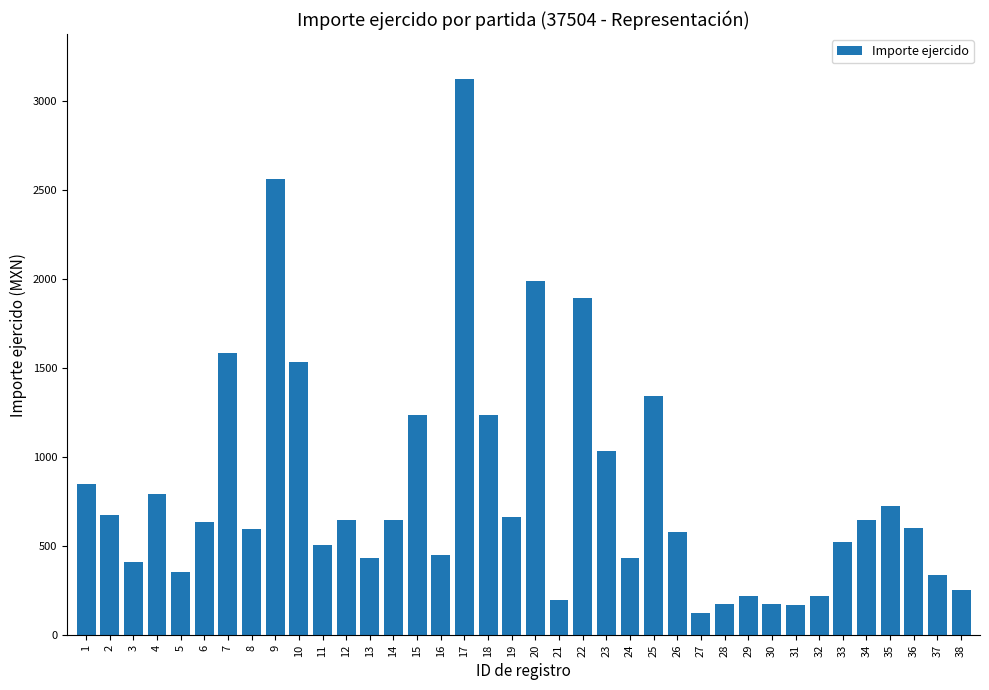

Is it true that the value at 32 is 334.3?

False